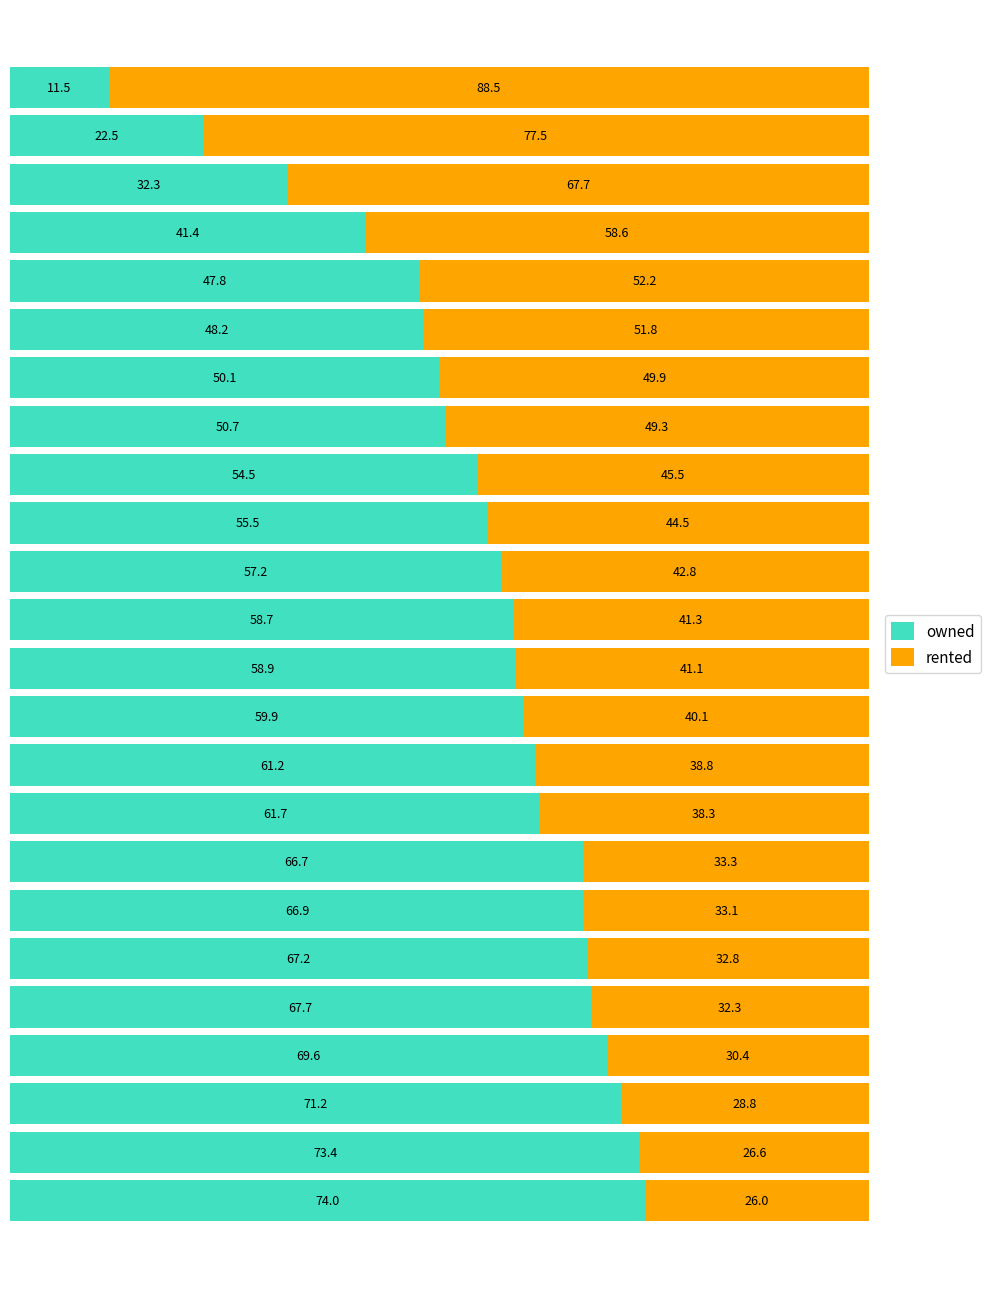

What is the difference between the second highest and second lowest values in the owned series?

50.9